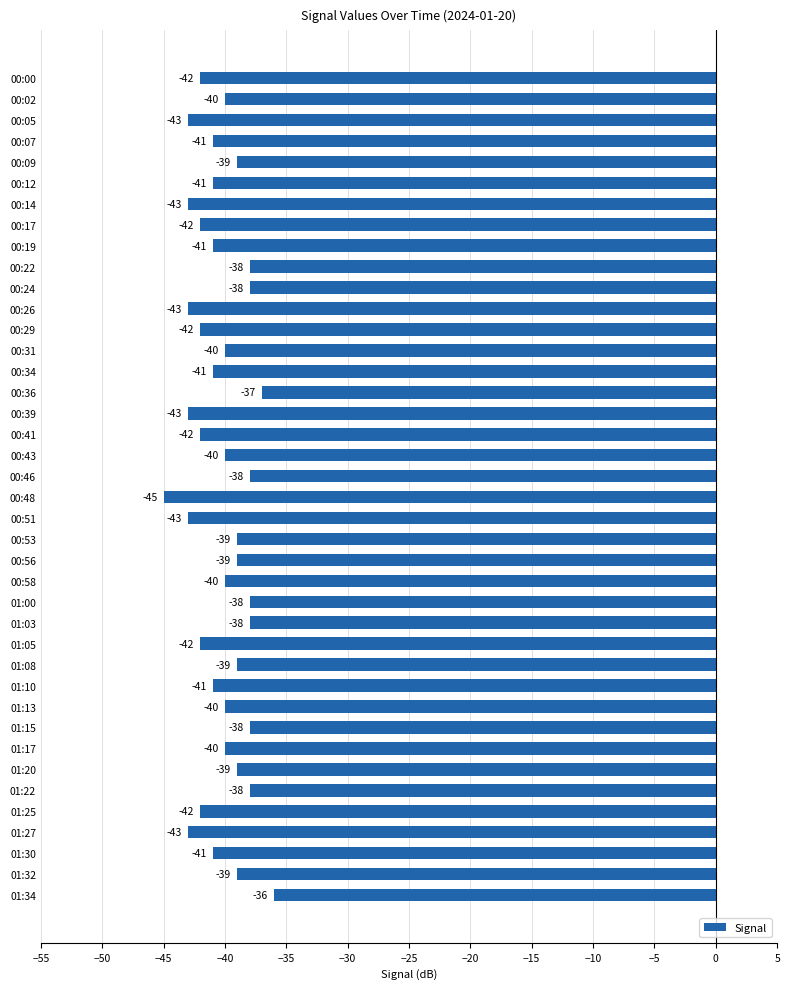

The value at 00:53 is -57. True or false?

False